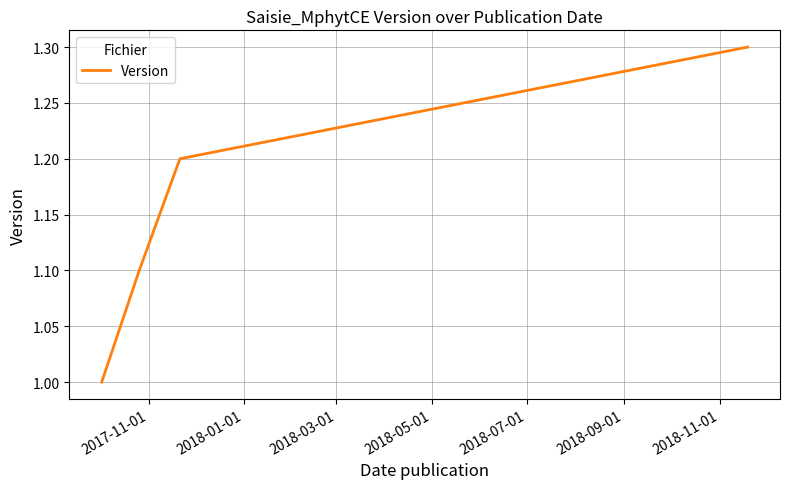

True or false: there are more than 0 points higher than both neighbors.

False